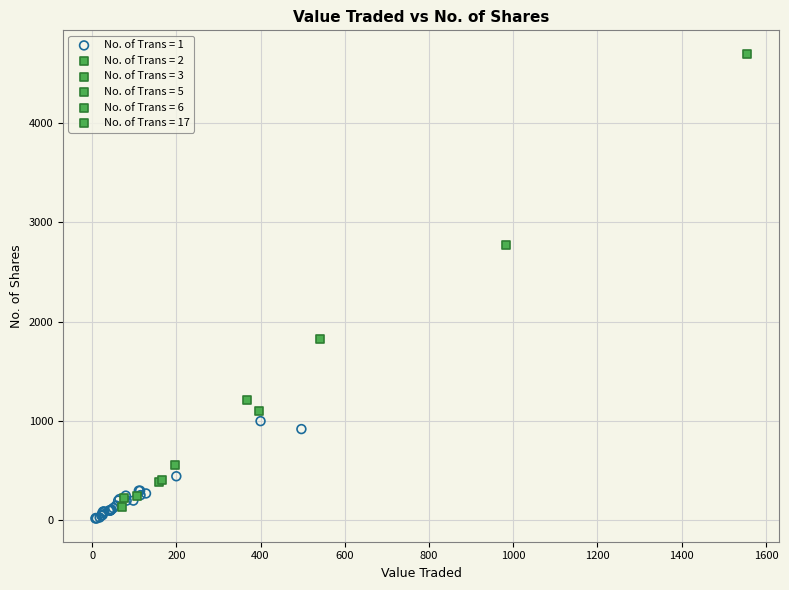

What are all the series names shown in the legend?

No. of Trans = 1, No. of Trans = 2, No. of Trans = 3, No. of Trans = 5, No. of Trans = 6, No. of Trans = 17